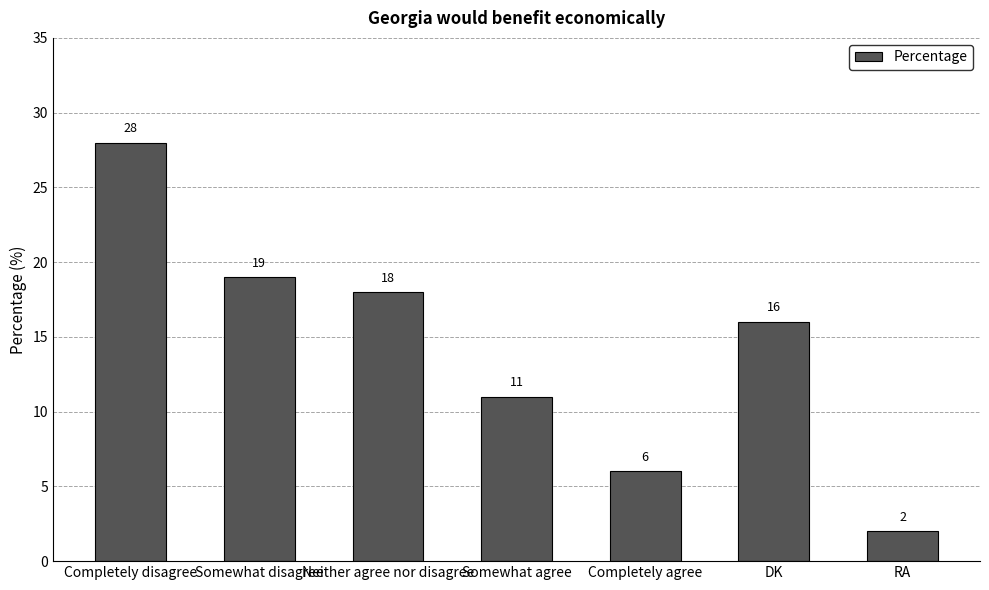

What is the ratio of the value at Completely disagree to the value at Neither agree nor disagree?

1.6